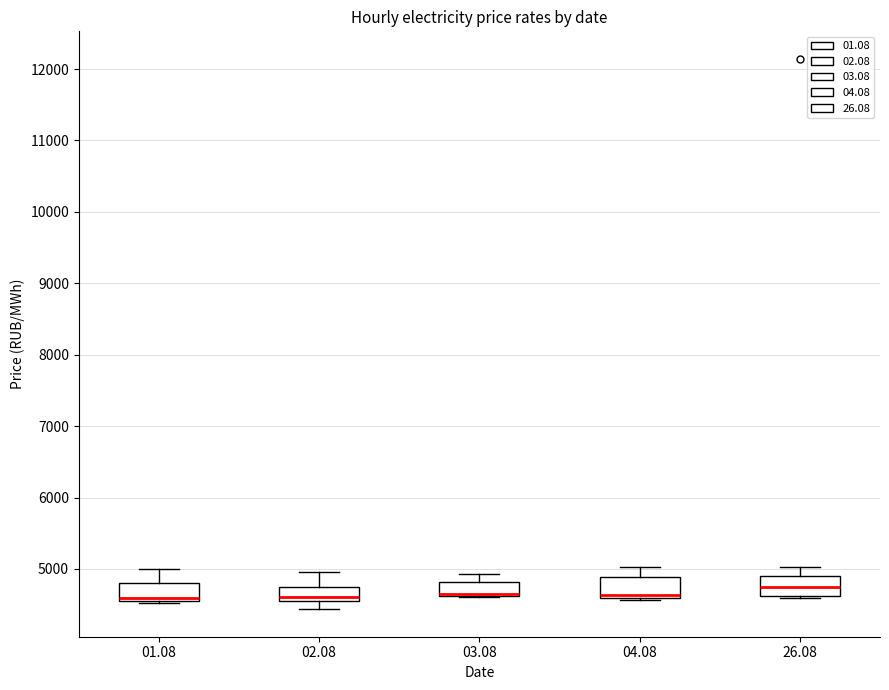

Reading left to right, transcribe this box plot: for each box, give where its median line is, the range the box spans, and where its two whiskers end, as read against the y-axis. The values are not printed on the chart, so give them approximately, as read against the axis.

01.08: median 4600 (just above the box's lower edge), box 4600 to 4800, whiskers 4500 to 5000
02.08: median 4600 (just above the box's lower edge), box 4600 to 4700, whiskers 4400 to 5000
03.08: median 4700, box 4600 to 4800, whiskers 4600 to 4900
04.08: median 4600 (just above the box's lower edge), box 4600 to 4900, whiskers 4600 to 5000
26.08: median 4700, box 4600 to 4900, whiskers 4600 to 5000